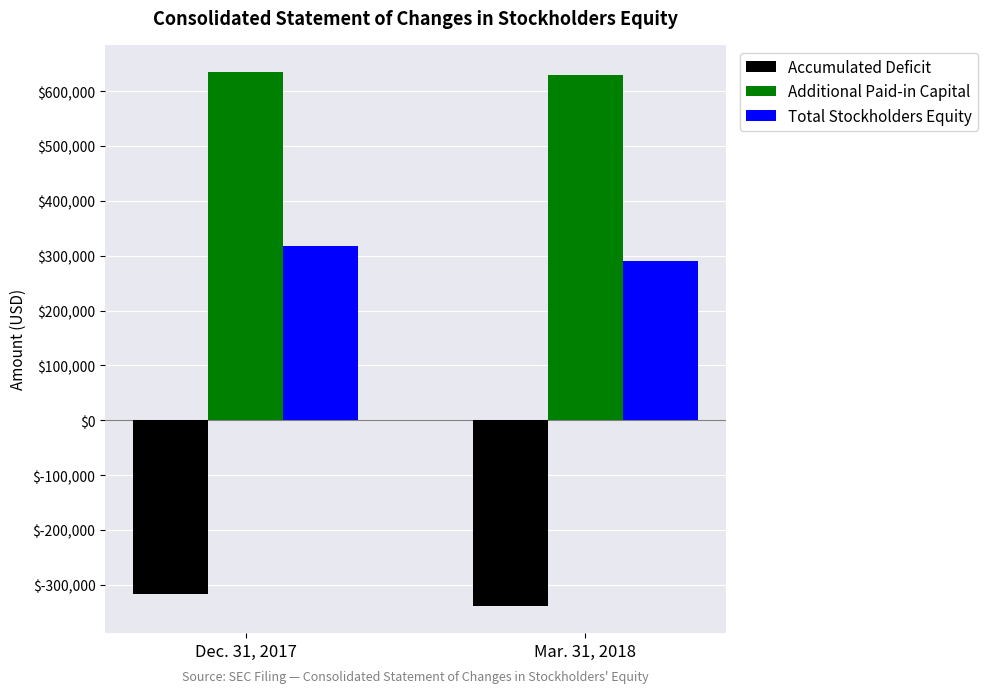

How many bars are there in each group?

3